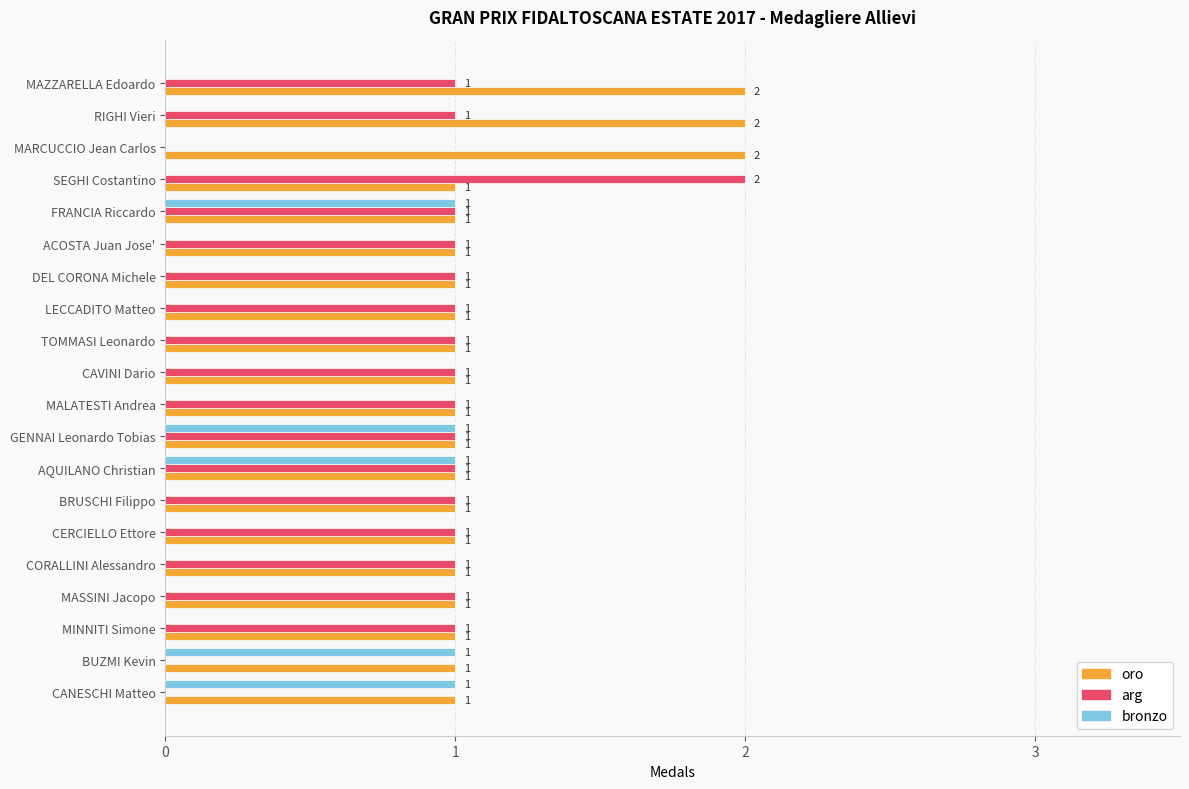

What is the sum of all oro values?

23